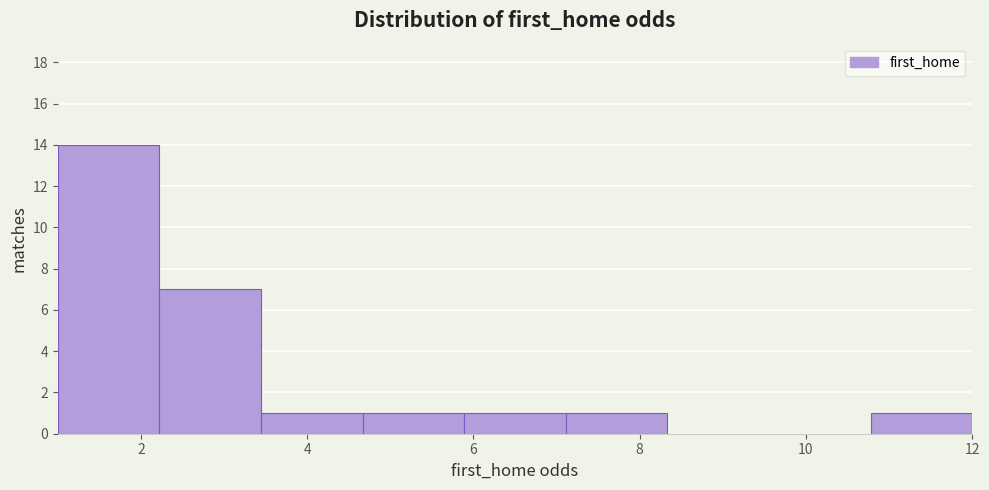

Reading left to right, list every bar in this chart as the range it spans on the x-axis followed by its height. Neither the bar edges nor the heights are printed on the chart, so give them approximately, as read against the axes.

1.0 to 2.2: 14
2.2 to 3.4: 7
3.4 to 4.6: 1
4.6 to 5.8: 1
5.8 to 7.2: 1
7.2 to 8.4: 1
8.4 to 9.6: 0
9.6 to 10.8: 0
10.8 to 12.0: 1